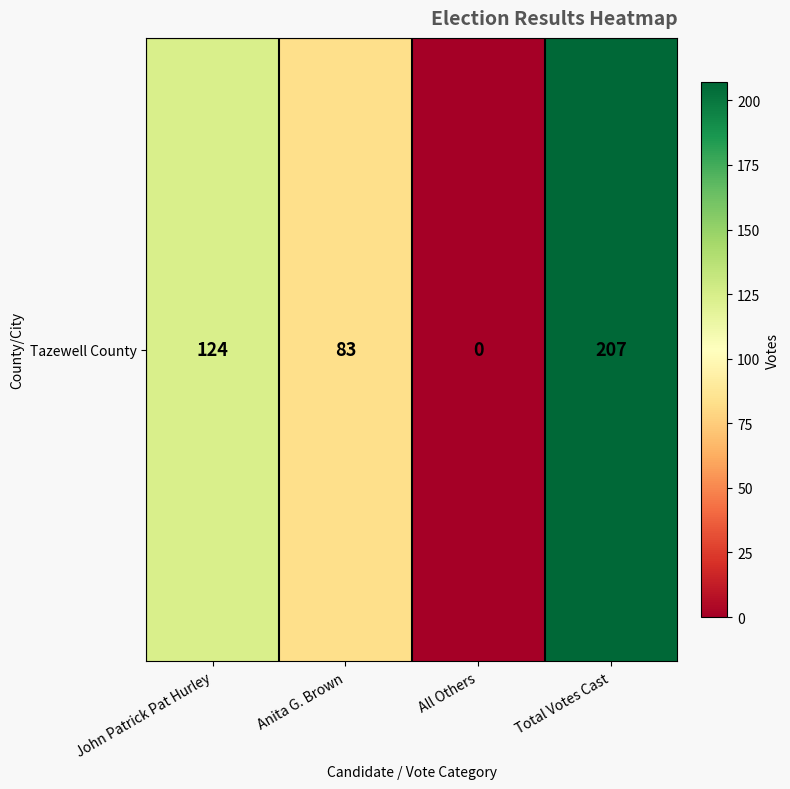

What is the difference between the second highest and minimum values?

124